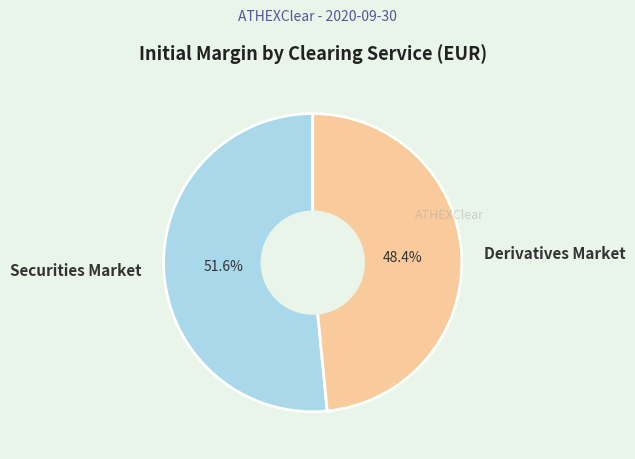

Count the number of slices in the pie.

2